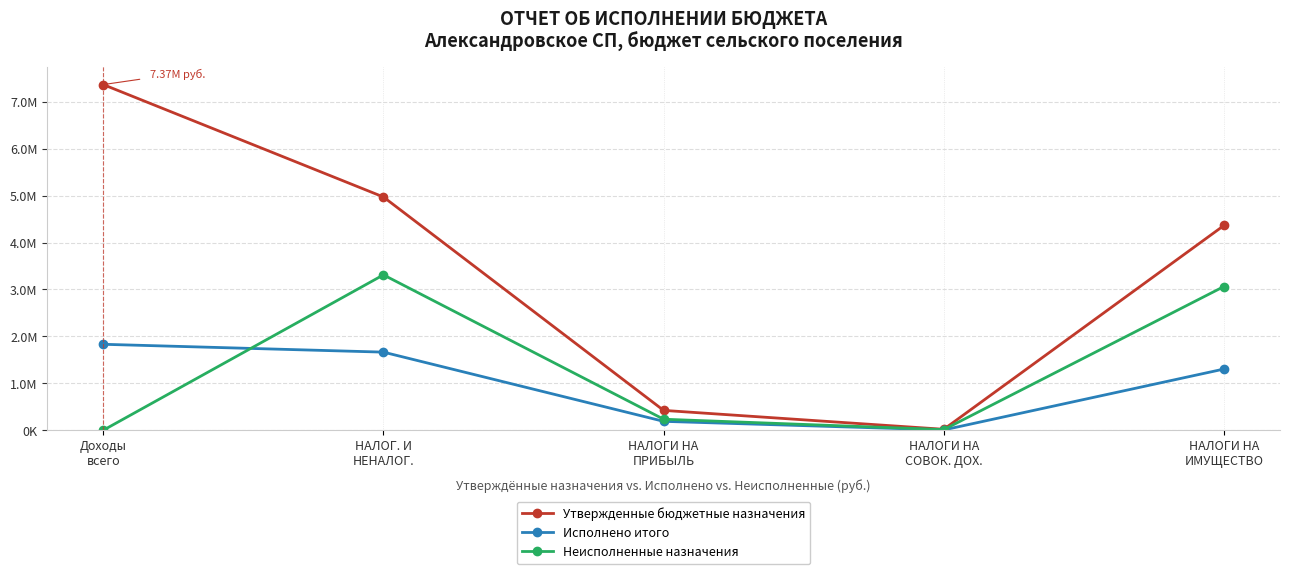

At which category does the chart reach its peak across all series?

Доходы
всего